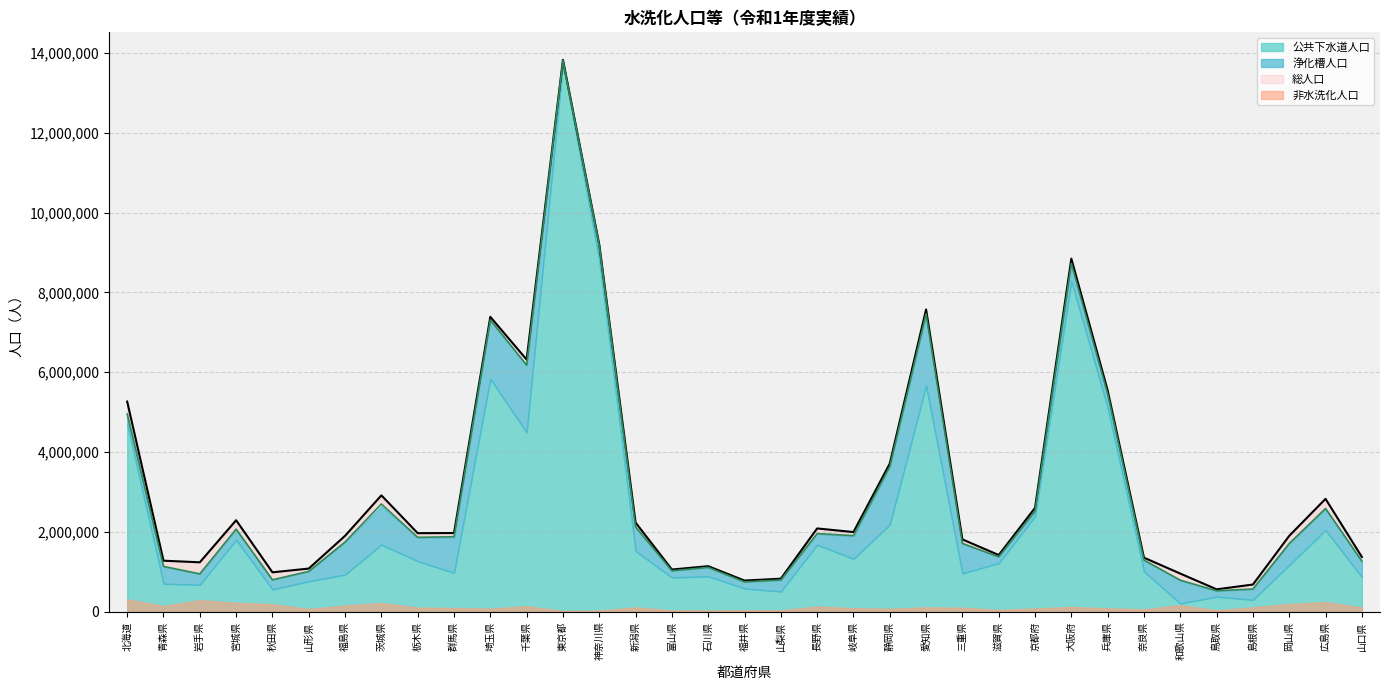

At which label does 総人口 reach its minimum?

鳥取県